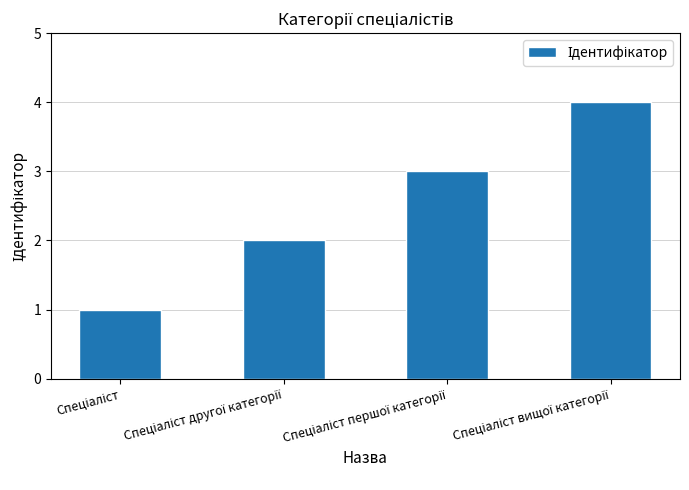

What is the greatest value displayed?

4